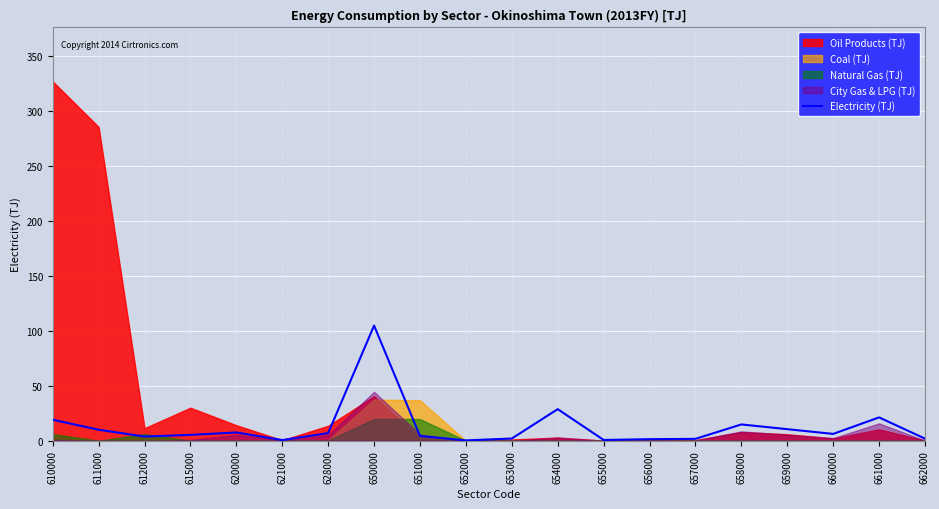

At which label is the value closest to 52?

654000